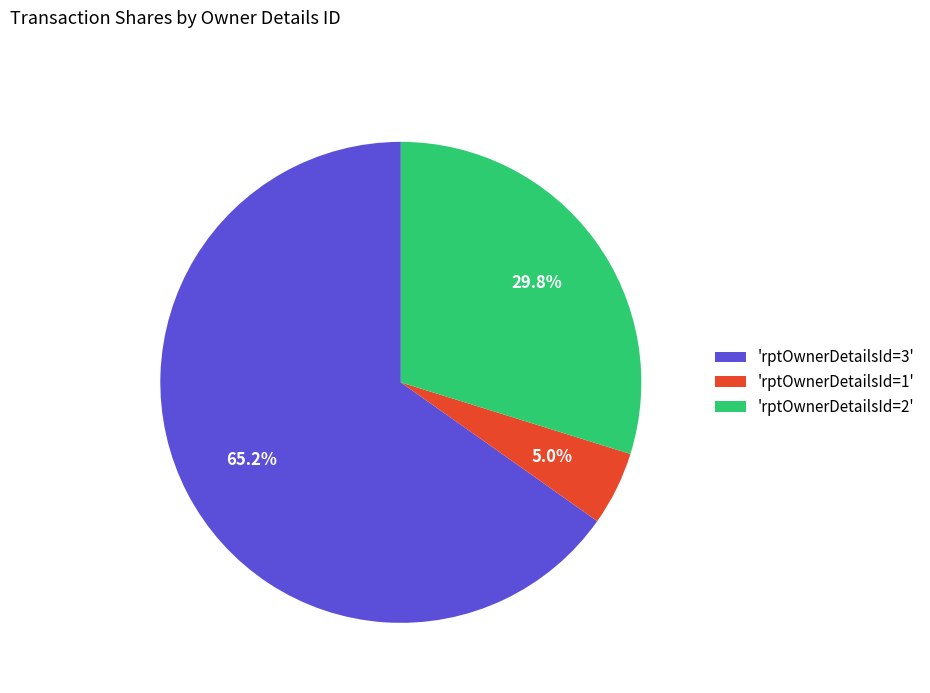

What percentage do 'rptOwnerDetailsId=3' and 'rptOwnerDetailsId=1' together represent?

70.2%